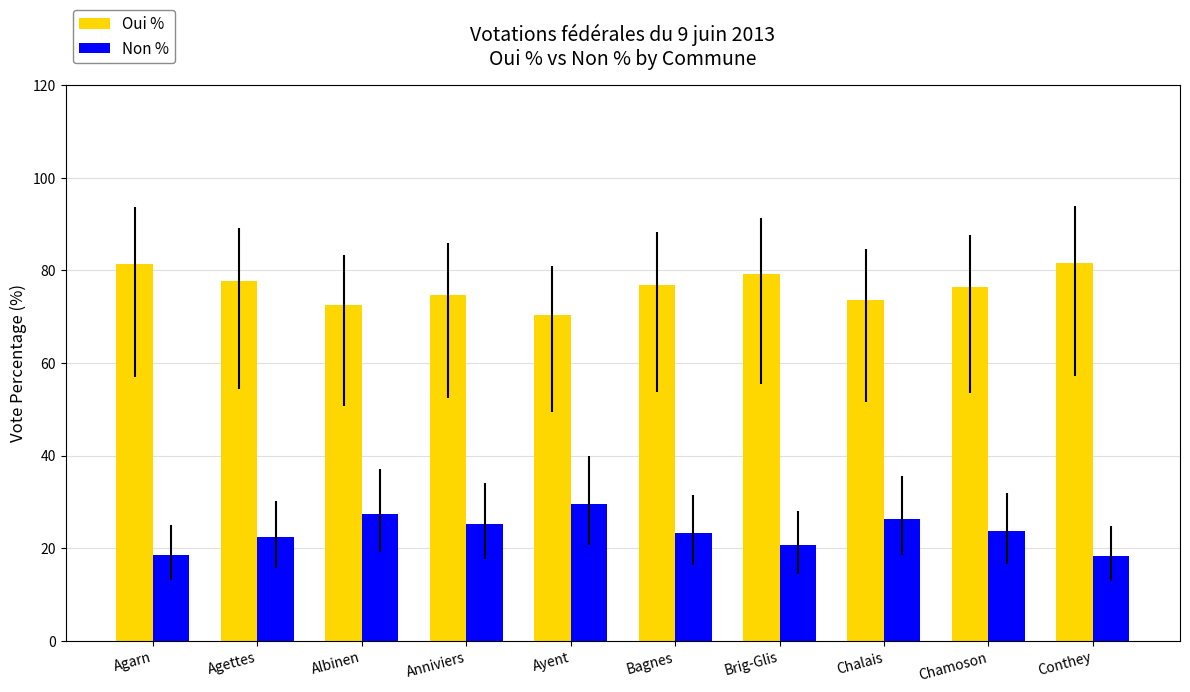

What is the lowest value of the Non % series?

18.3